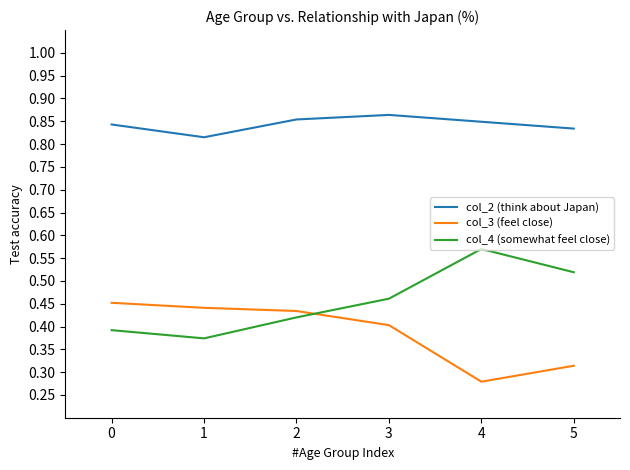

In col_3 (feel close), how many points are lower than both neighbors (excluding endpoints)?

1